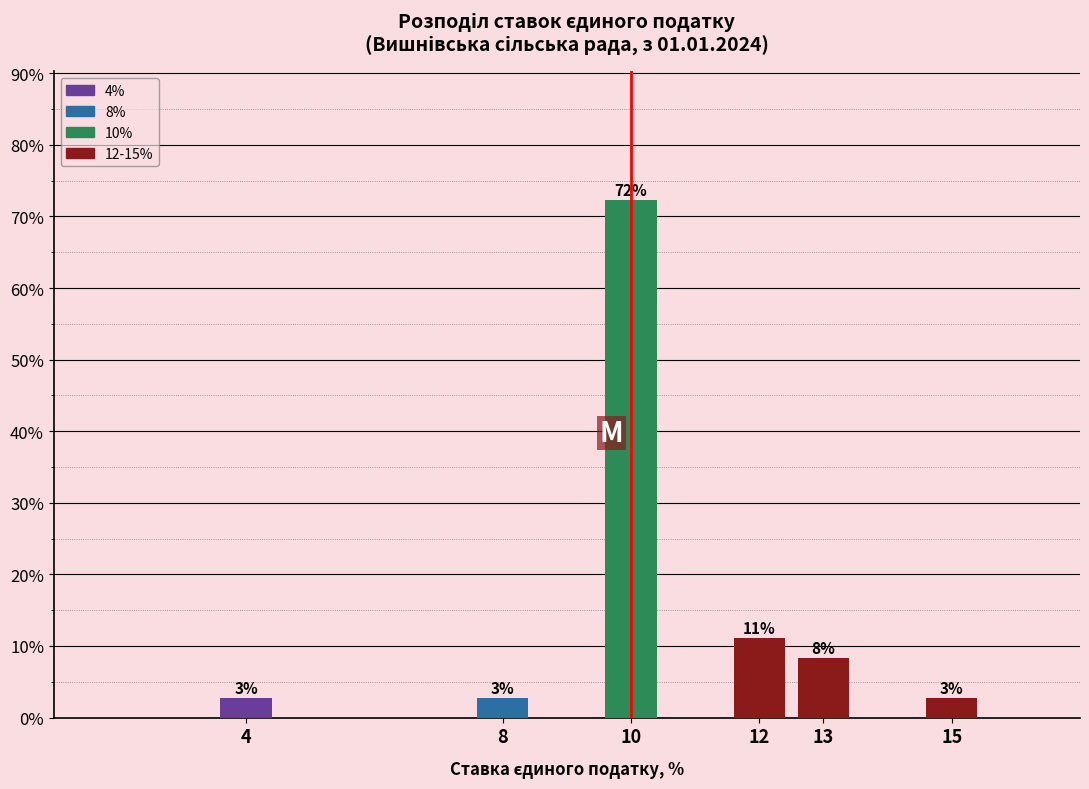

Does the chart contain any negative values?

No